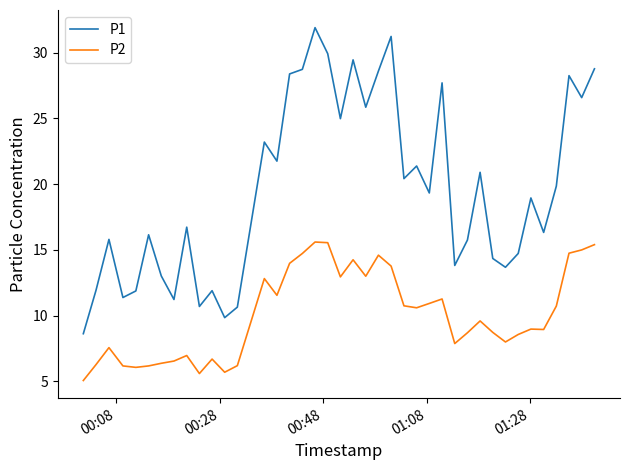

Which series has the largest range (max minus min)?

P1